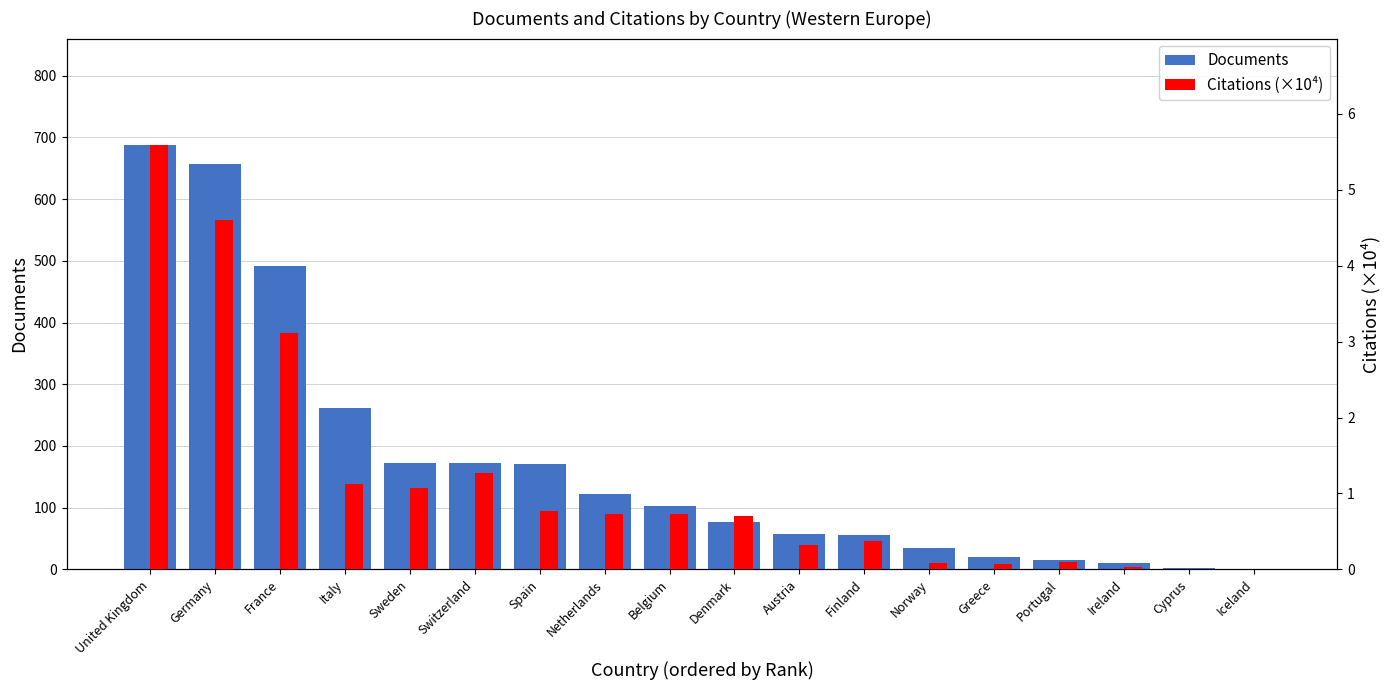

Where does the Documents series first go above 103?

United Kingdom